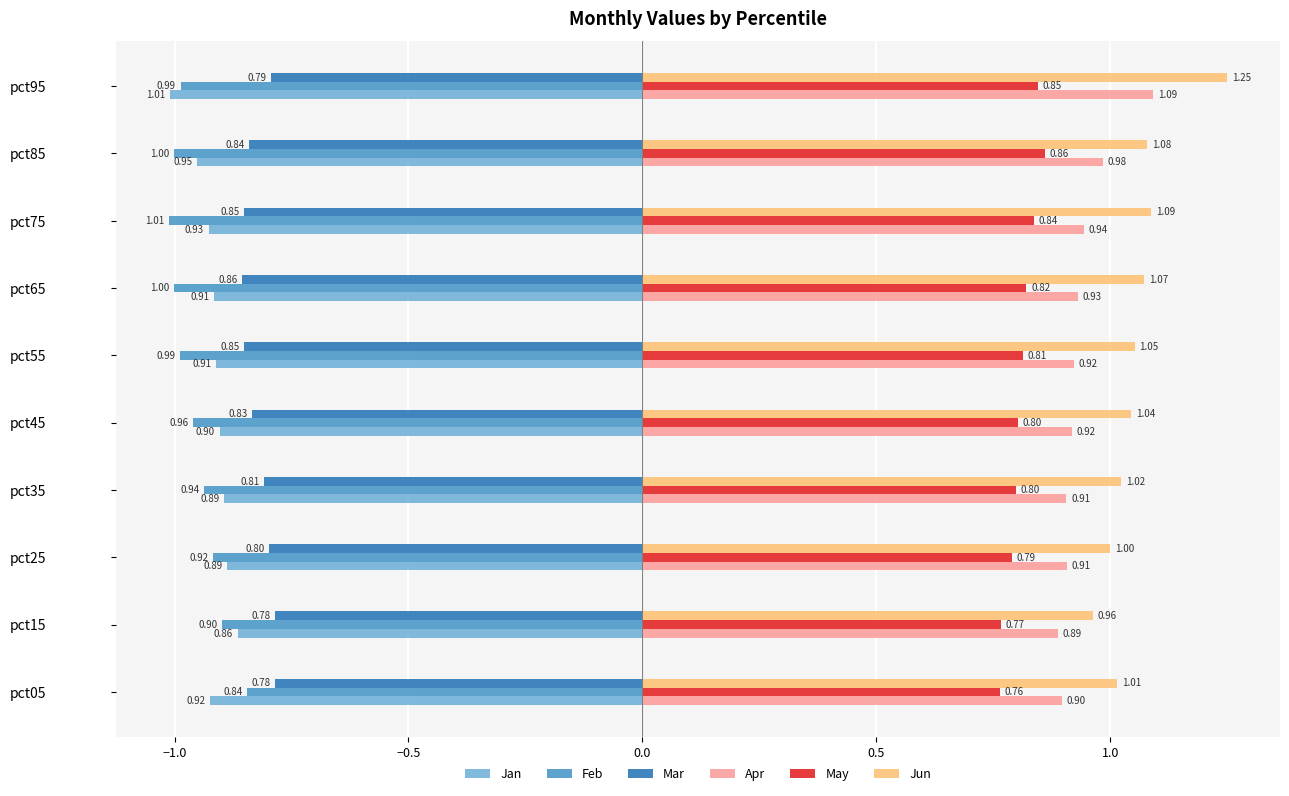

What is the difference between the highest and lowest values at pct95?

2.3